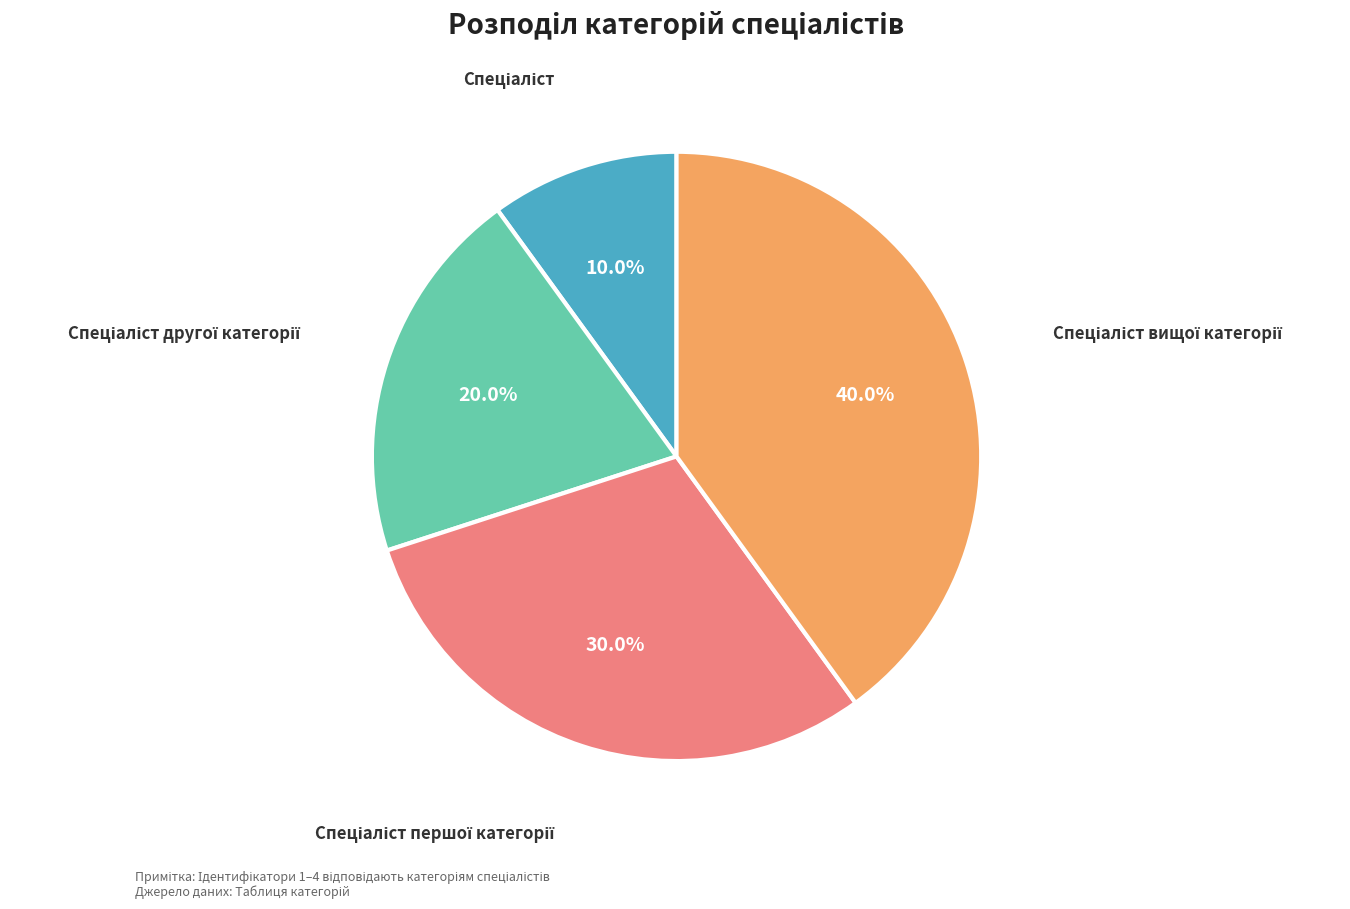

Does any single category account for the majority?

No